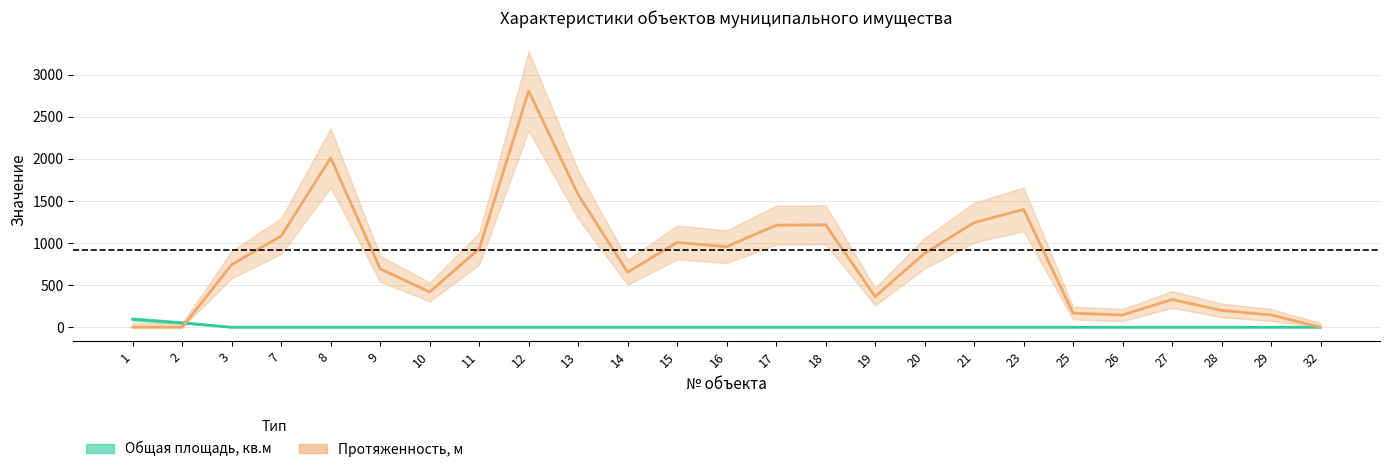

True or false: Общая площадь, кв.м has more than 2 interior local peaks.

False